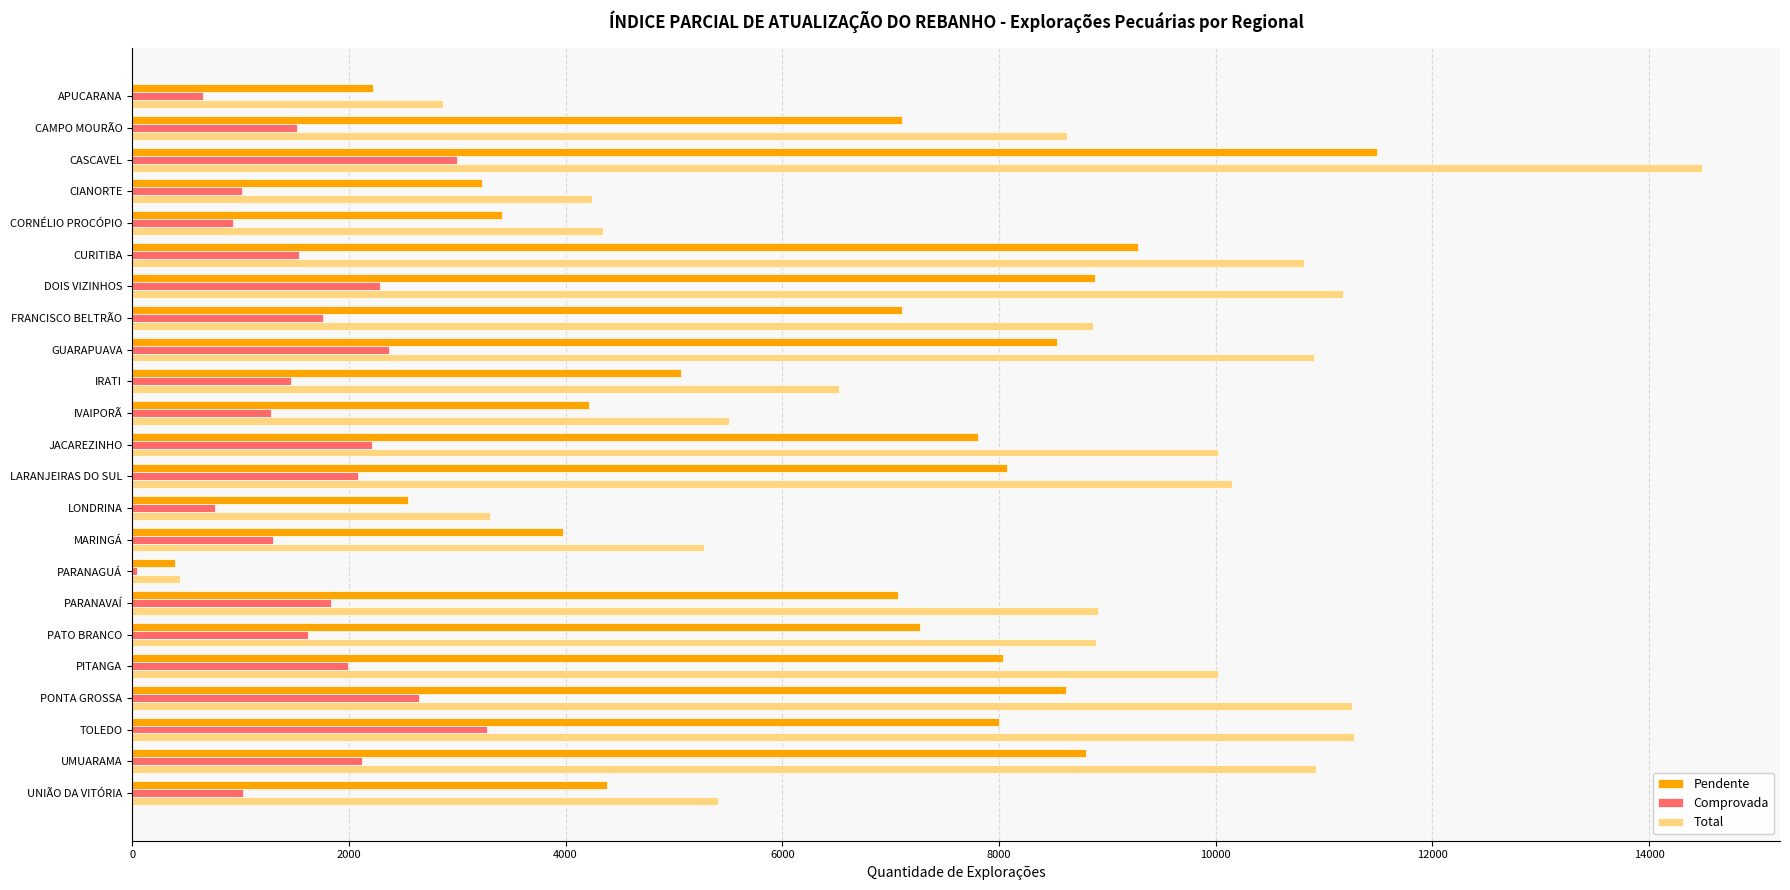

The value of Total at MARINGÁ is 5278. True or false?

True